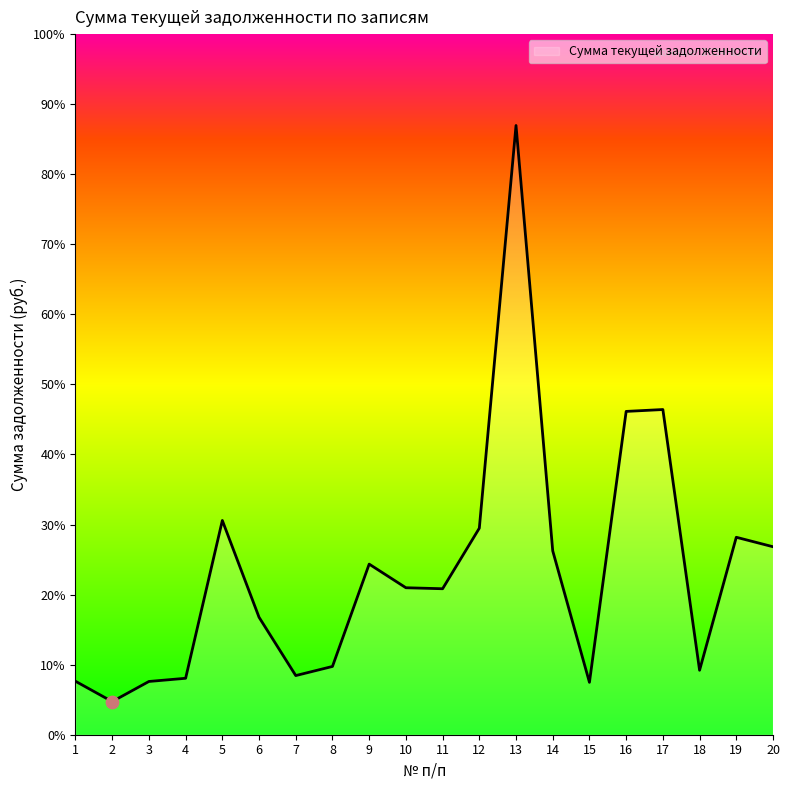

Between 14 and 20, which is larger?

20